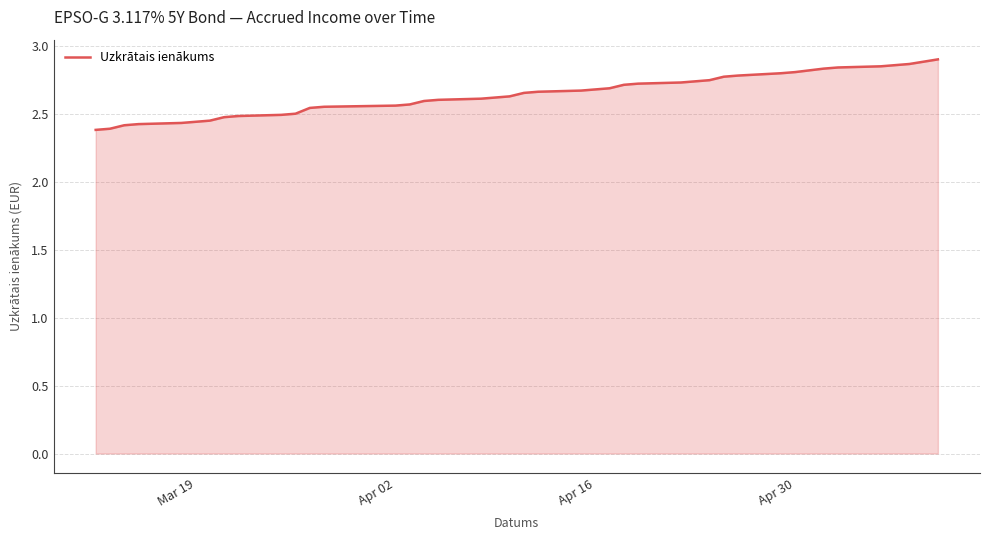

Does the chart display data point markers on the line(s)?

No